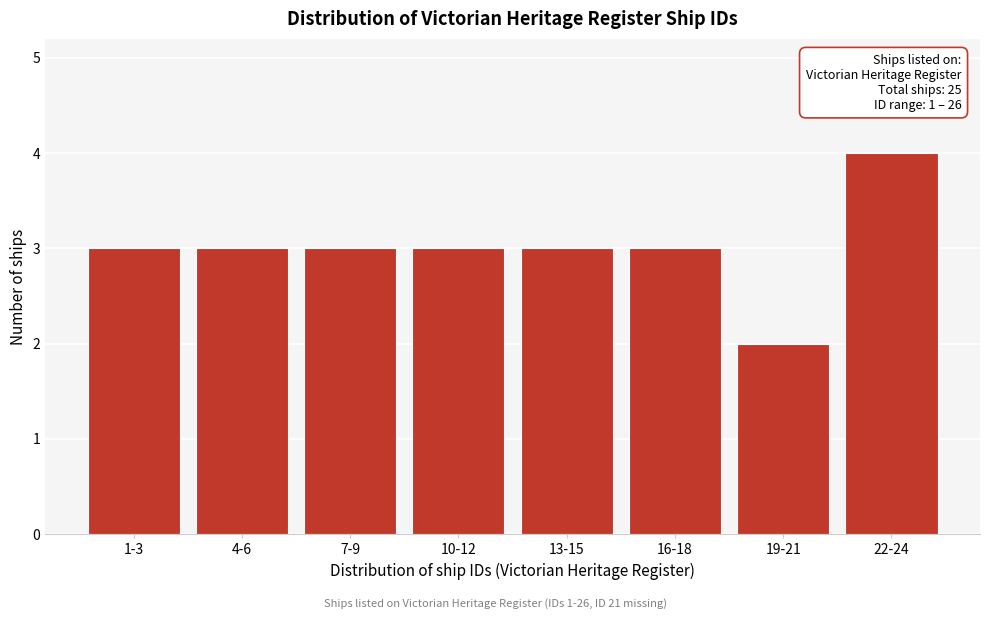

Reading right to left, list all the values displayed in this chart.

22-24=4	19-21=2	16-18=3	13-15=3	10-12=3	7-9=3	4-6=3	1-3=3